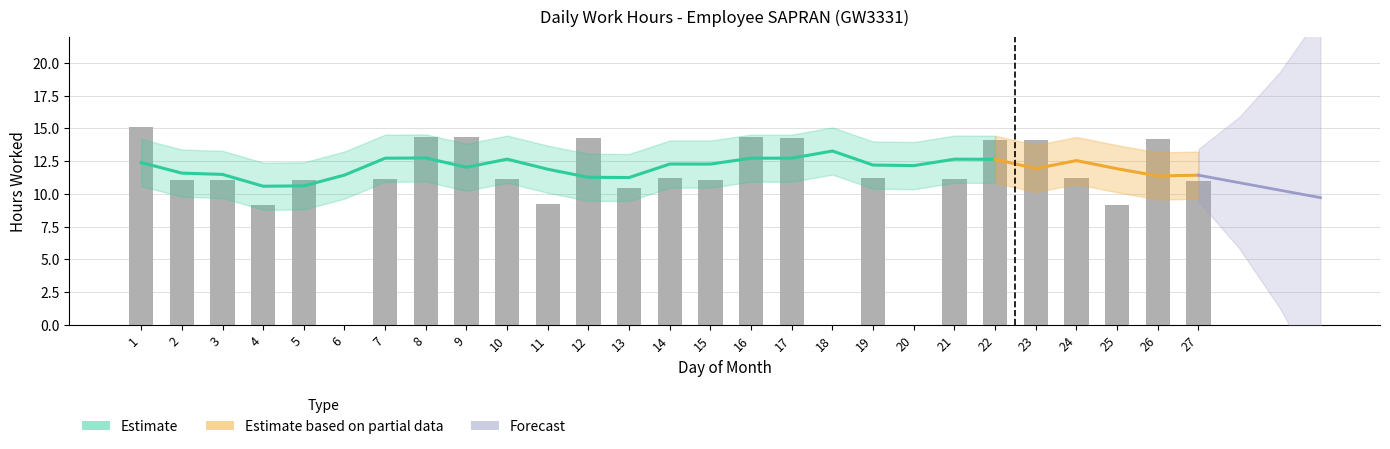

Does the chart contain any negative values?

No